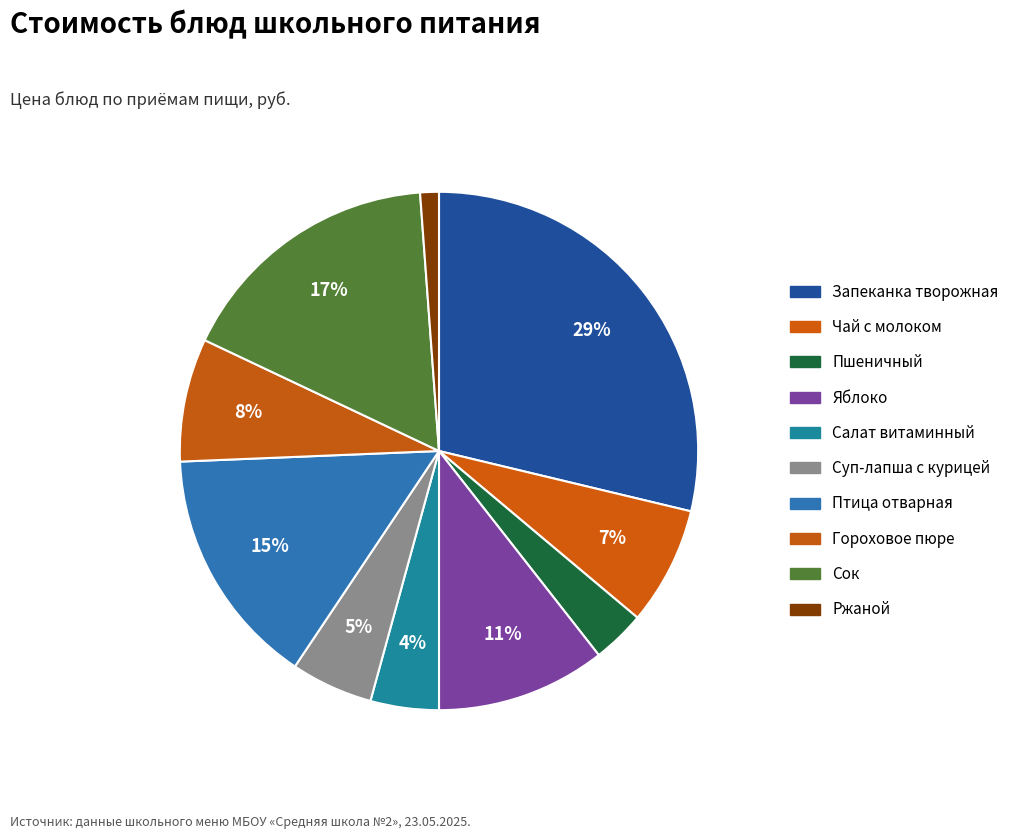

To the nearest percent, what percentage of the pie is Пшеничный?

3%